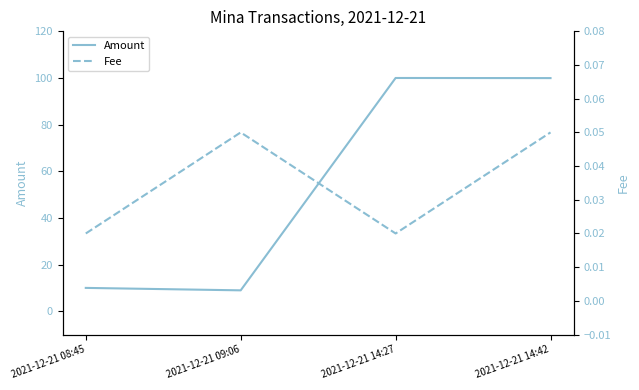

At how many categories does at least one series exceed 70?

2